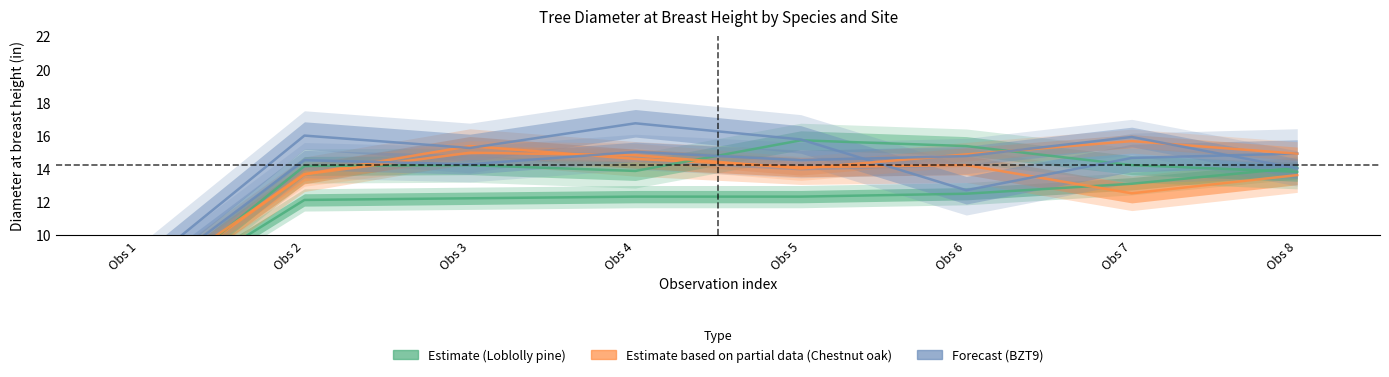

Does the chart have visible grid lines?

No